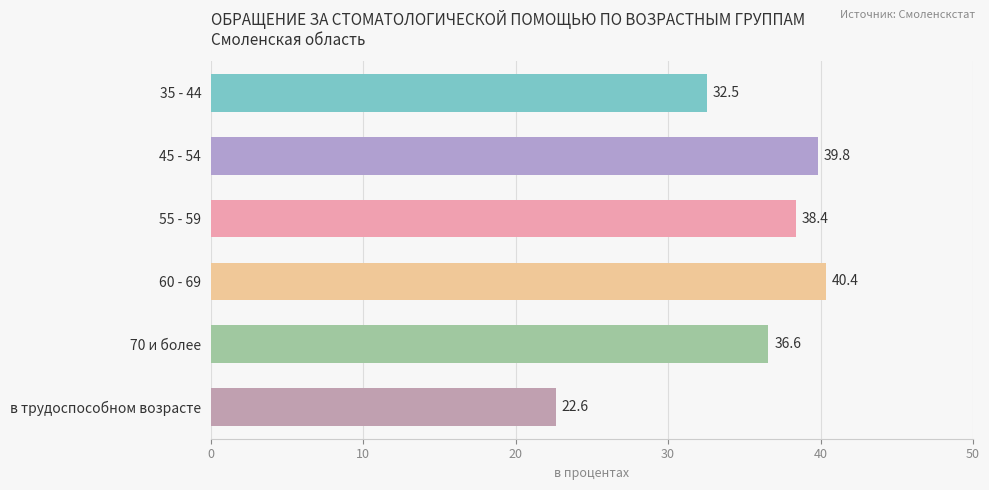

How many data points are above 38?

3